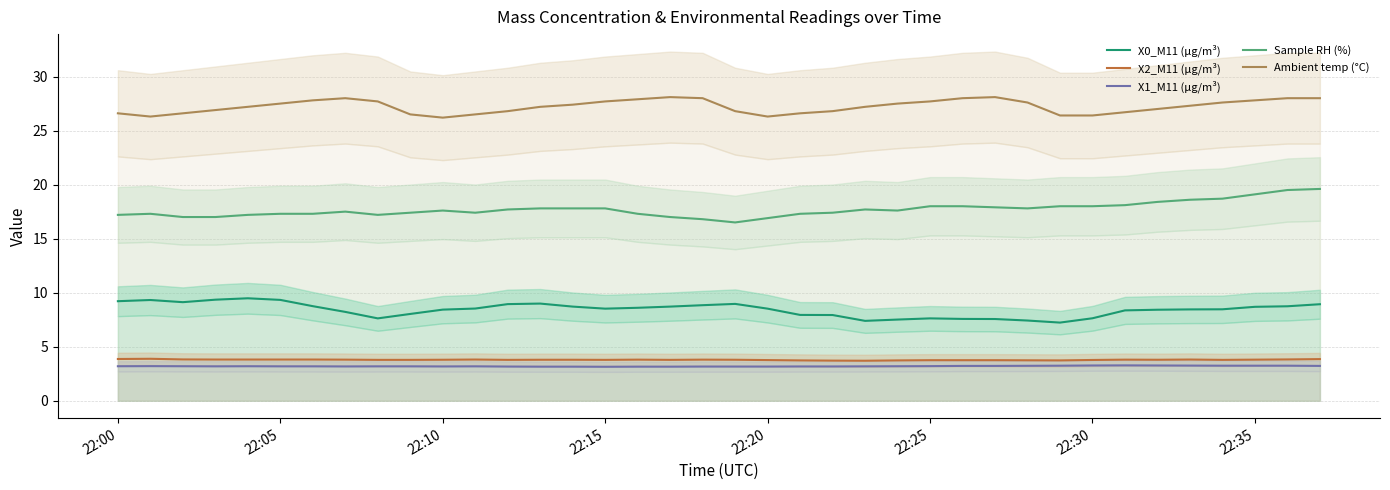

True or false: X2_M11 (μg/m³) and Ambient temp (°C) cross at least once.

False